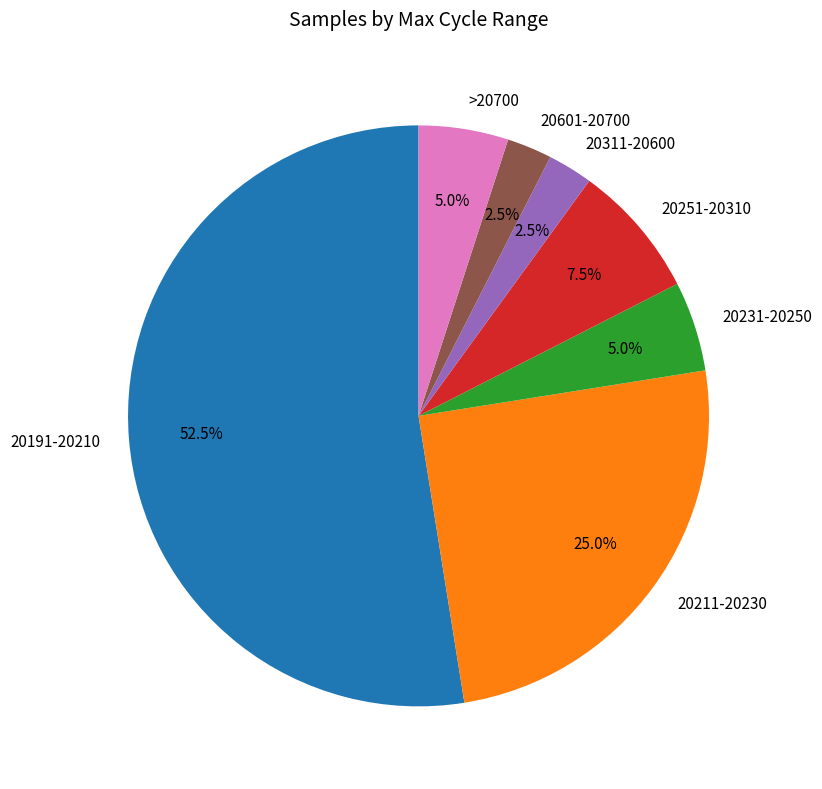

Combined, what portion of the pie is >20700 and 20601-20700?

7.5%